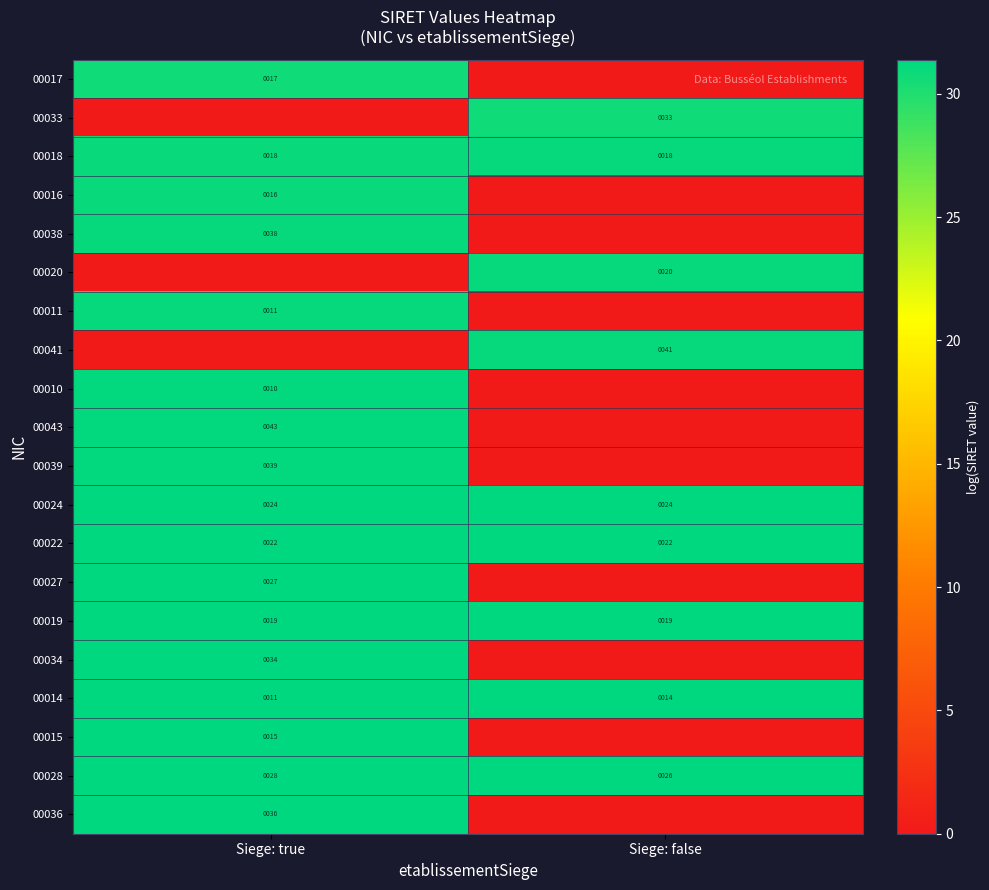

Is the value of 00017 at Siege: true greater than the value of 00034 at Siege: true?

No